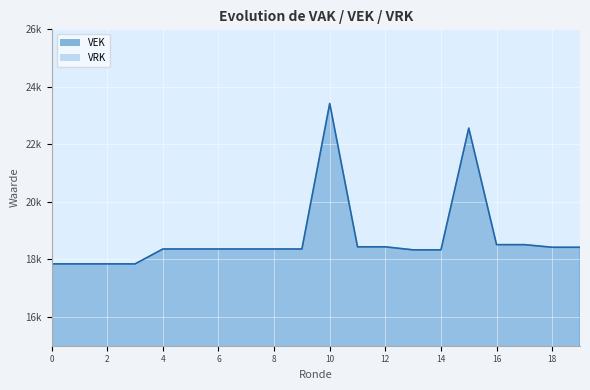

The value at 2 is 3603. True or false?

False